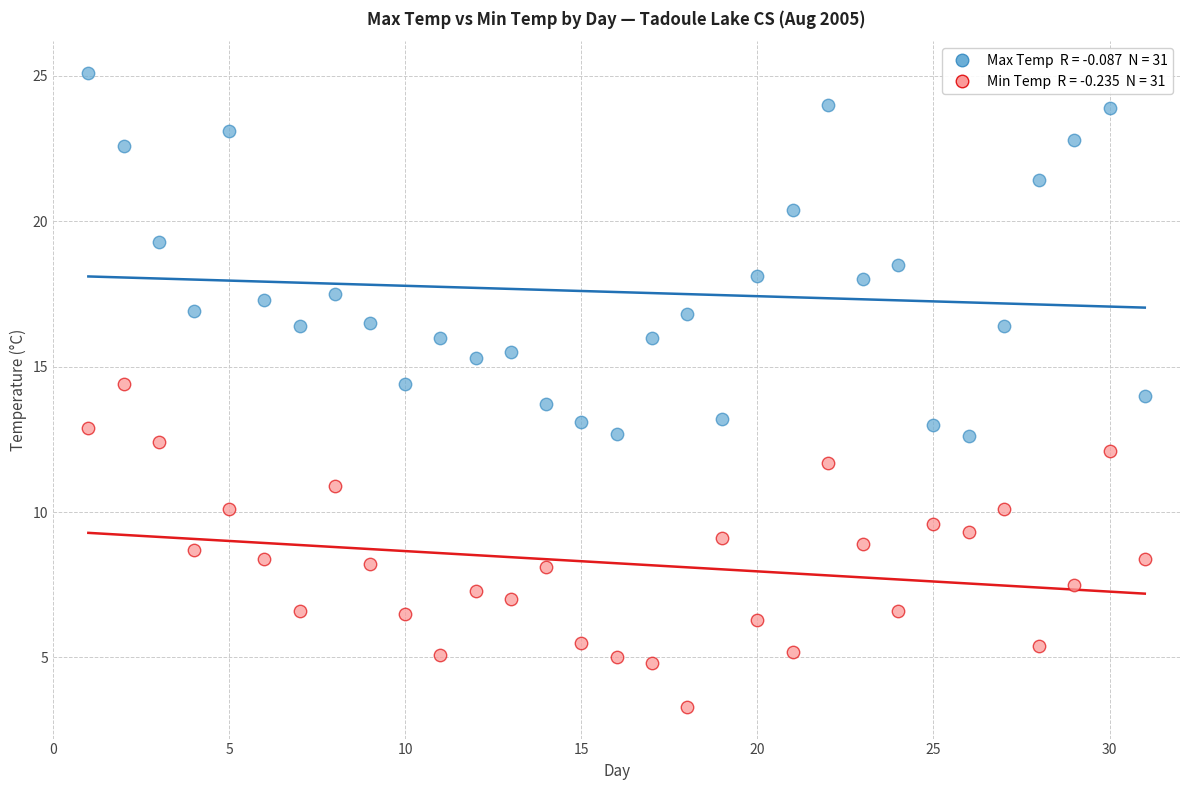

Across all data points, what is the range of X values (max minus min)?

30.0